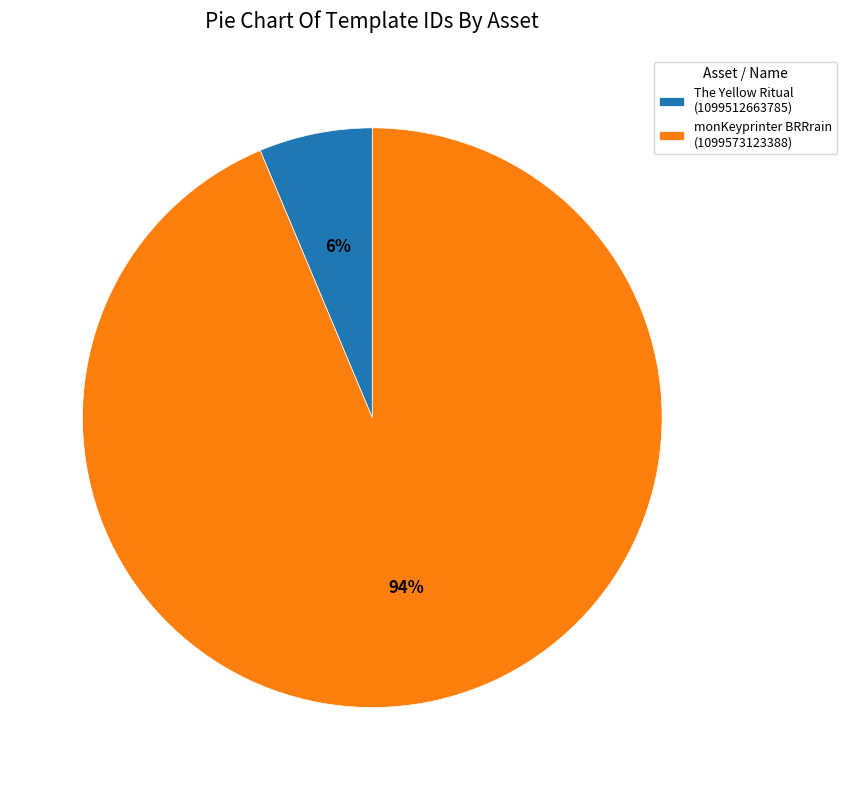

Combined, do The Yellow Ritual (1099512663785) and monKeyprinter BRRrain (1099573123388) account for over 50%?

Yes